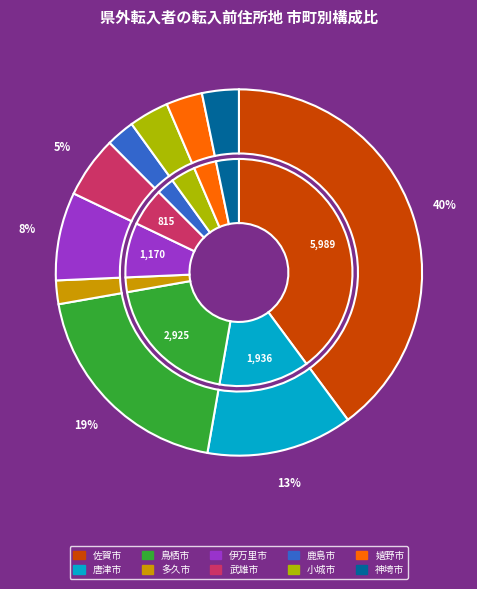

What portion of the pie excludes 武雄市?

94.6%